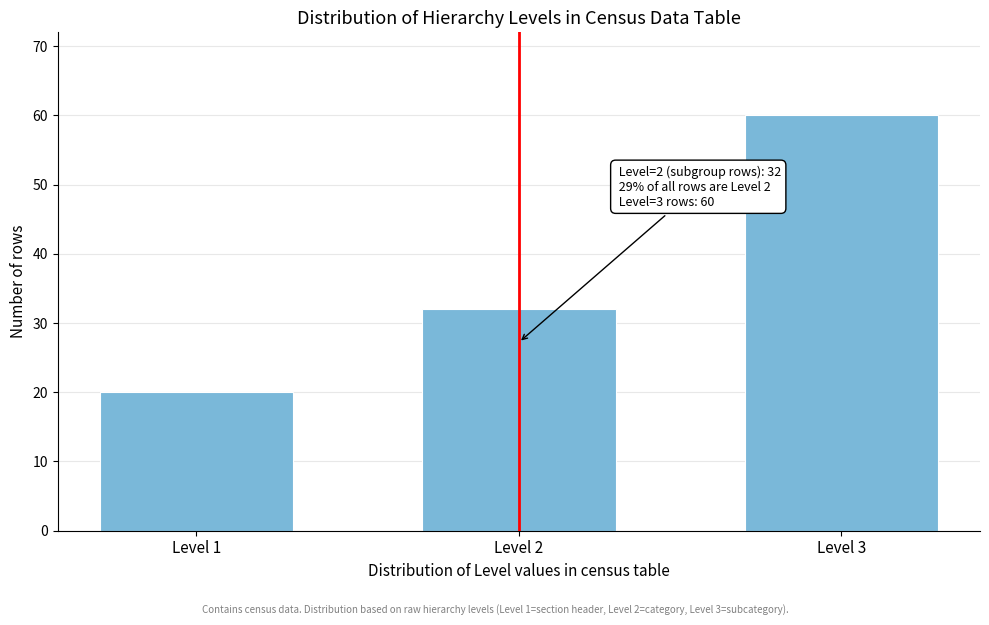

Reading left to right, list all the values displayed in this chart.

20	32	60